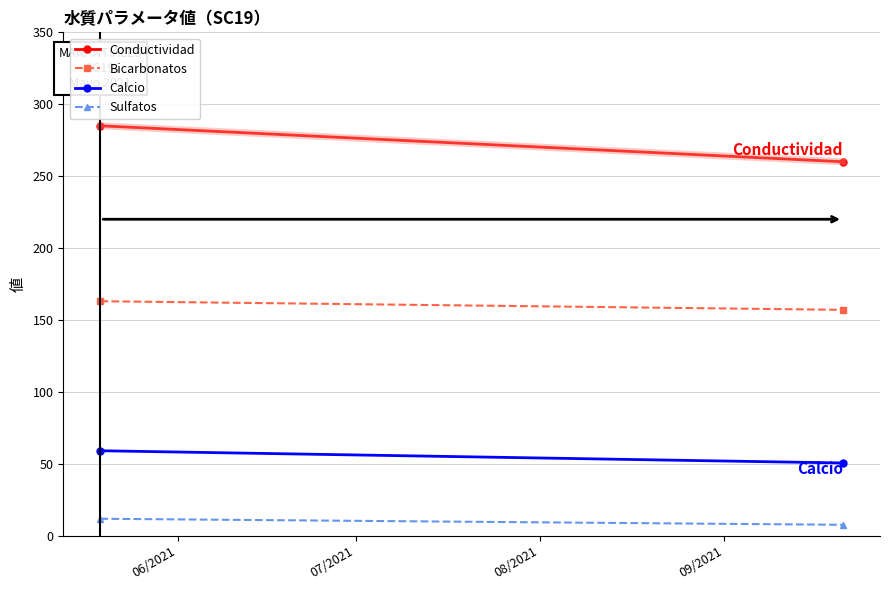

Which category has the highest value in the Sulfatos series?

06/2021